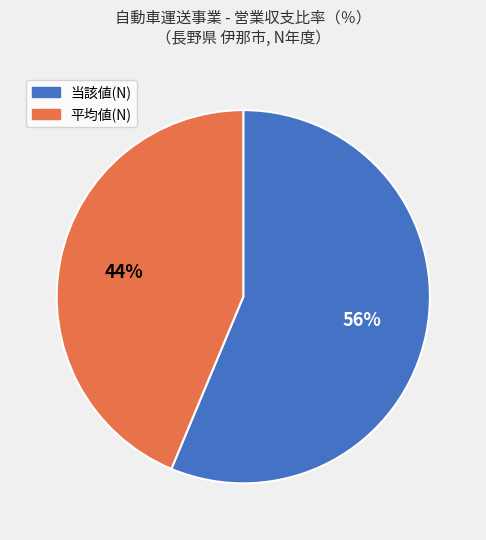

To the nearest percent, what percentage of the pie is 平均値(N)?

44%